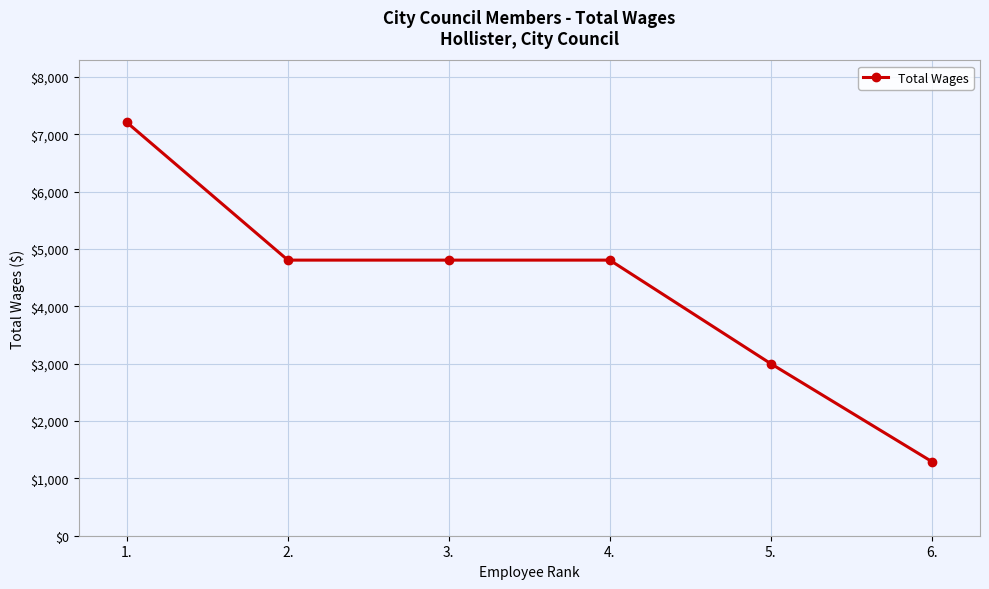

Reading right to left, list all the values displayed in this chart.

6.=1294	5.=3000	4.=4805	3.=4805	2.=4805	1.=7205